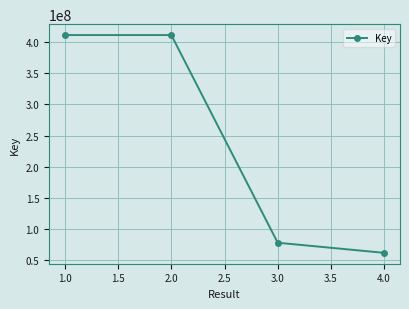

True or false: there are more than 2 points higher than both neighbors.

False